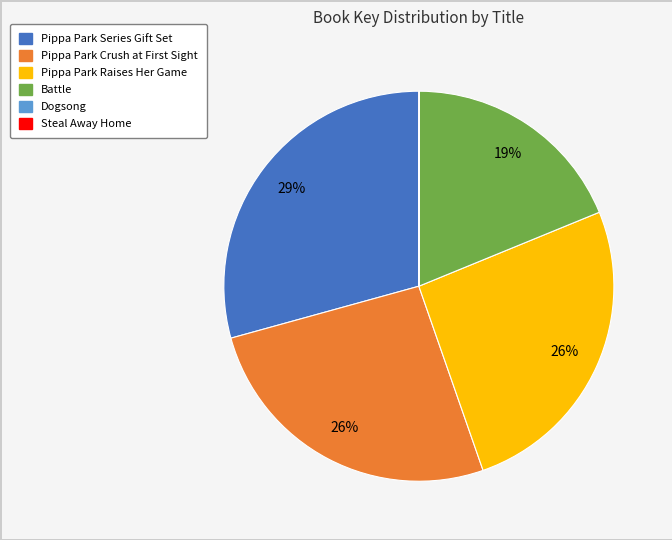

Which slice is the largest?

Pippa Park Series Gift Set